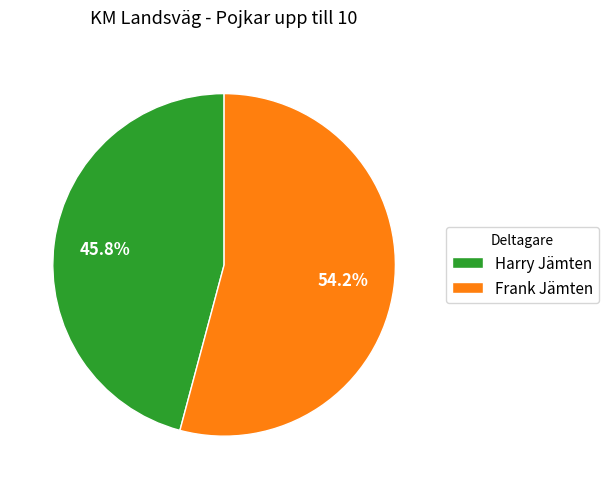

To the nearest percent, what is the difference between the largest and smallest slice percentages?

8%